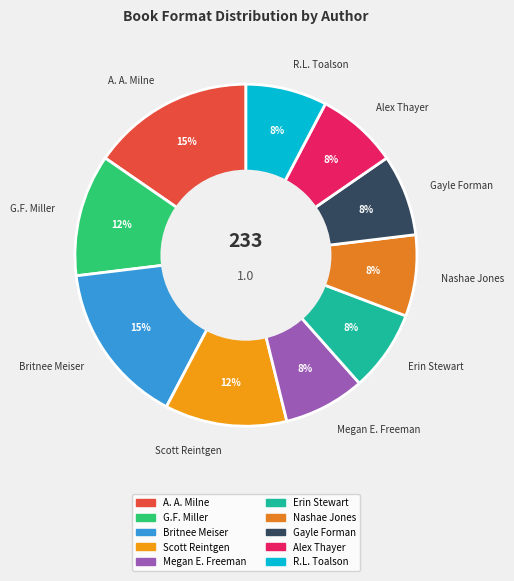

Which has a higher value, A. A. Milne or Megan E. Freeman?

A. A. Milne